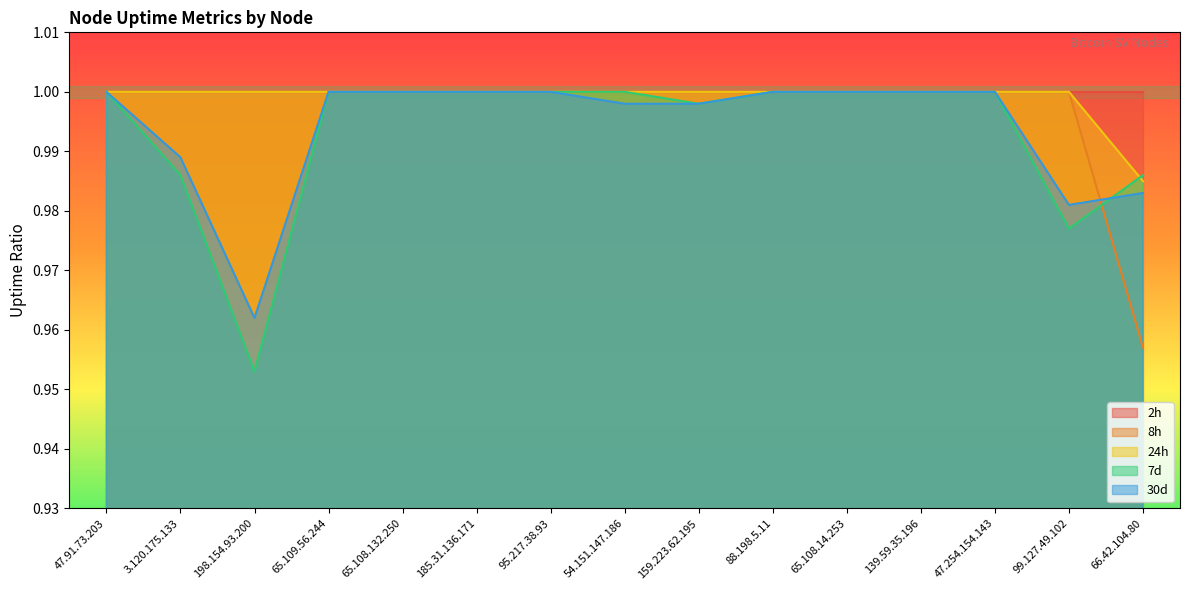

True or false: 7d has a value of 1.5 at 159.223.62.195.

False